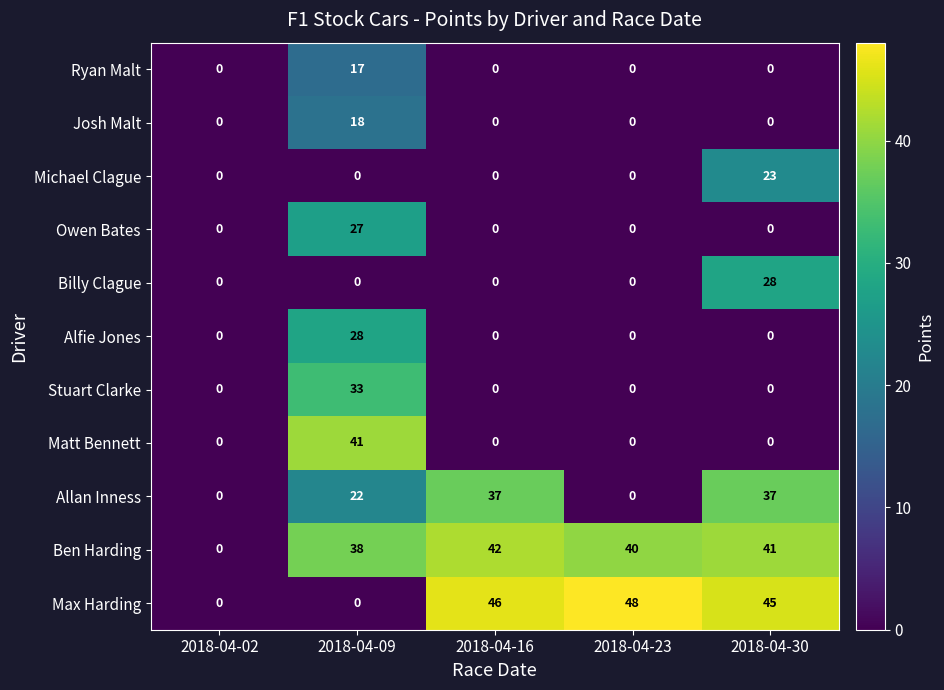

The Billy Clague series shows 0 at 2018-04-16. True or false?

True